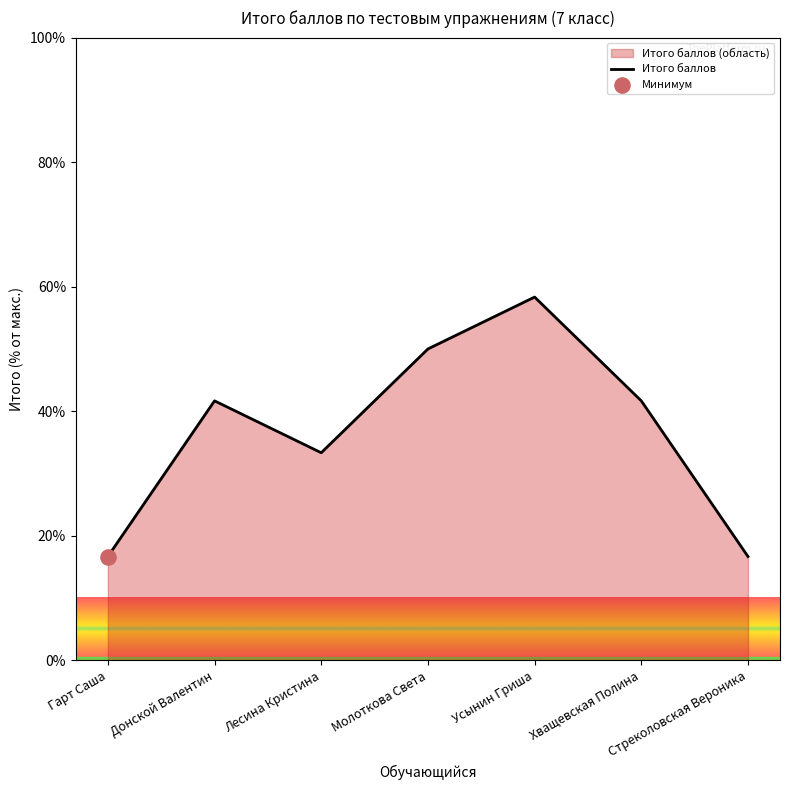

What is the change in value from Донской Валентин to Молоткова Света?

+8.3